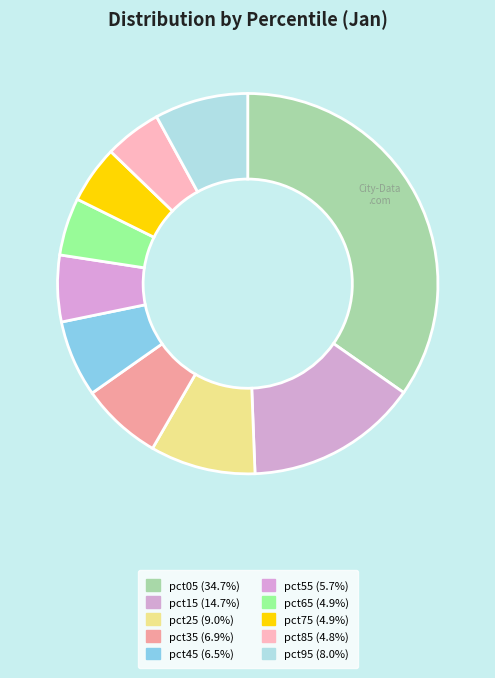

To the nearest percent, what is the difference between the largest and smallest slice percentages?

30%